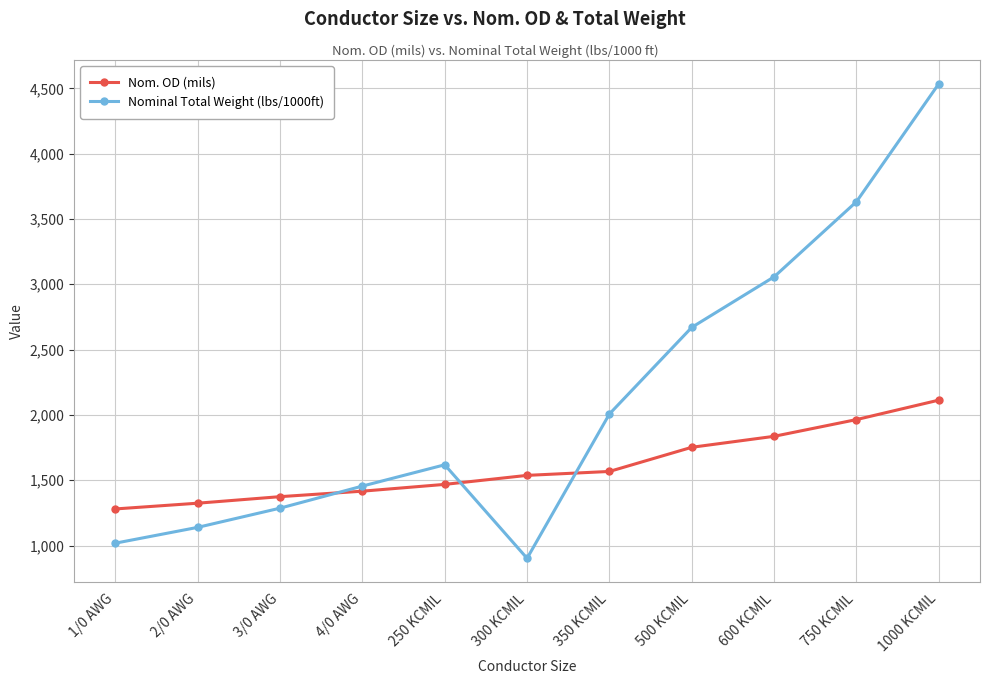

How many categories are shown in the chart?

11